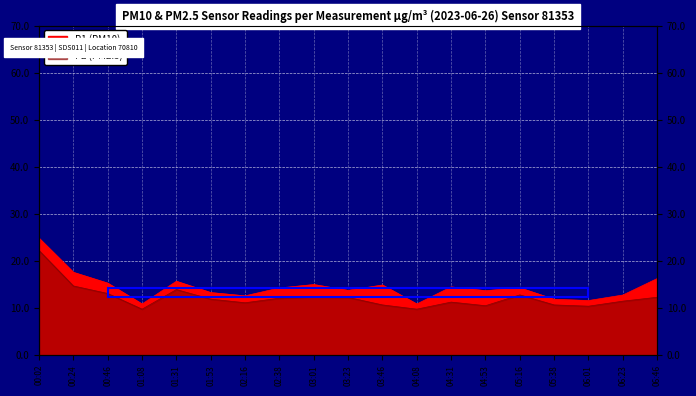

Reading right to left, what are all the values shown in this chart?

P1: 16.3	12.8	11.6	11.9	14.3	13.7	14.5	10.9	14.9	13.8	15.0	14.3	12.6	13.3	15.7	10.9	15.3	17.6	24.8
P2: 12.3	11.5	10.4	10.7	12.8	10.5	11.3	9.8	10.7	12.3	12.4	12.1	11.1	11.9	13.9	9.8	13.1	14.7	22.2